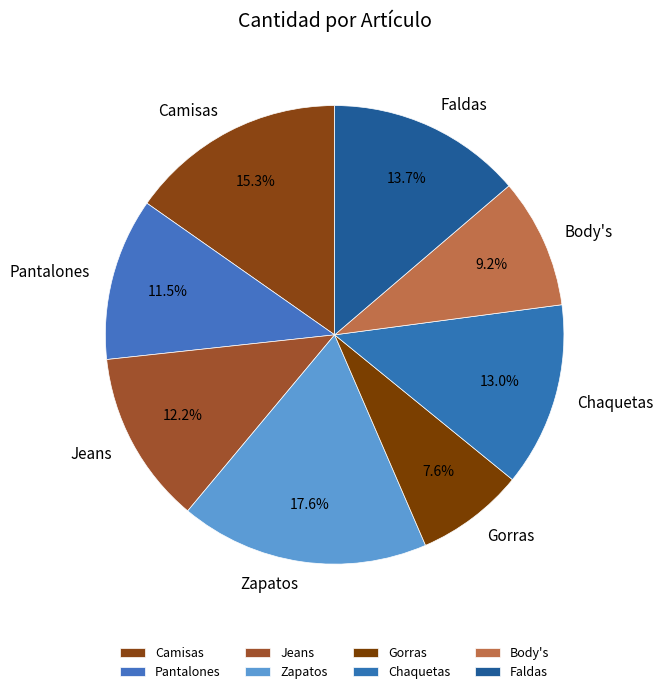

Combined, do Gorras and Camisas account for over 50%?

No